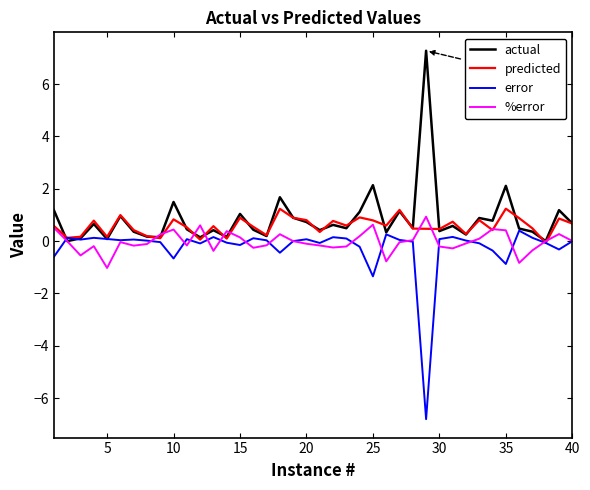

What is the sum of all predicted values?

23.2